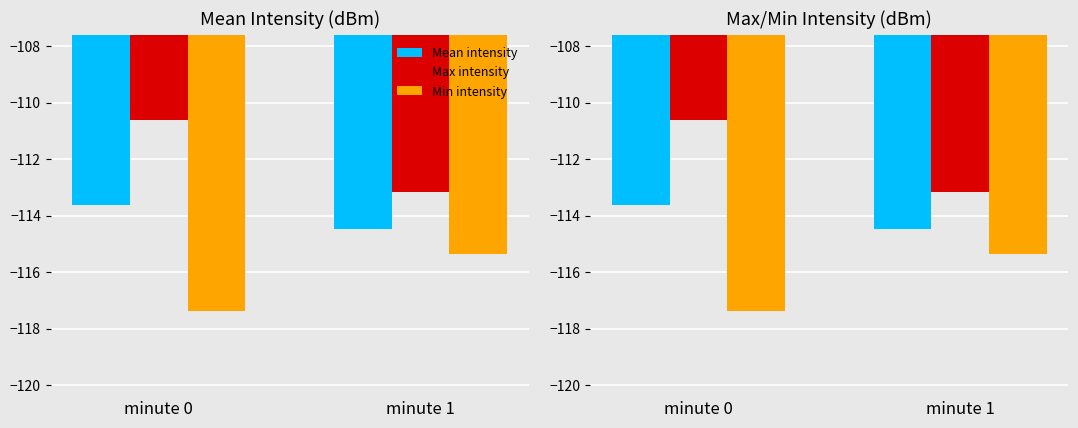

Which series has the largest total across all categories?

Max intensity